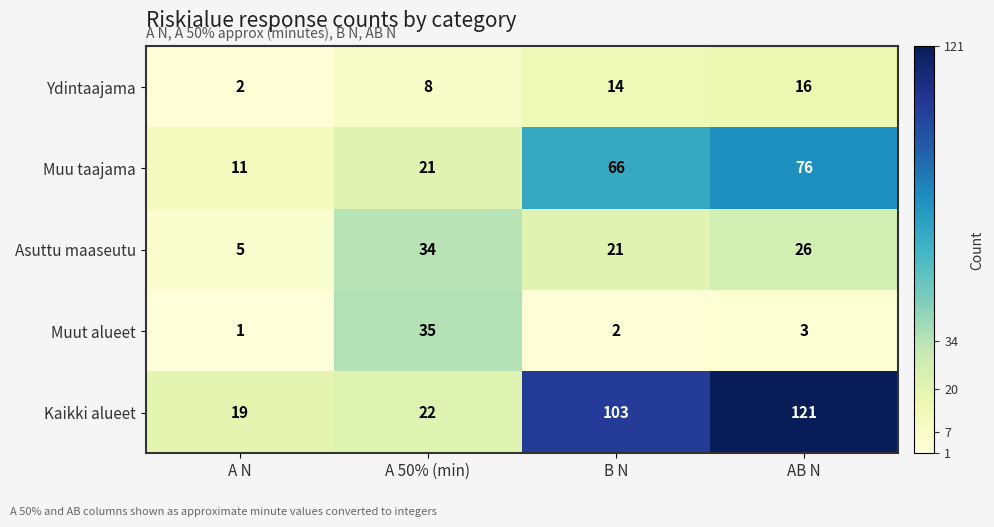

Reading left to right, transcribe all the data shown in this chart.

Ydintaajama: 2	8	14	16
Muu taajama: 11	21	66	76
Asuttu maaseutu: 5	34	21	26
Muut alueet: 1	35	2	3
Kaikki alueet: 19	22	103	121